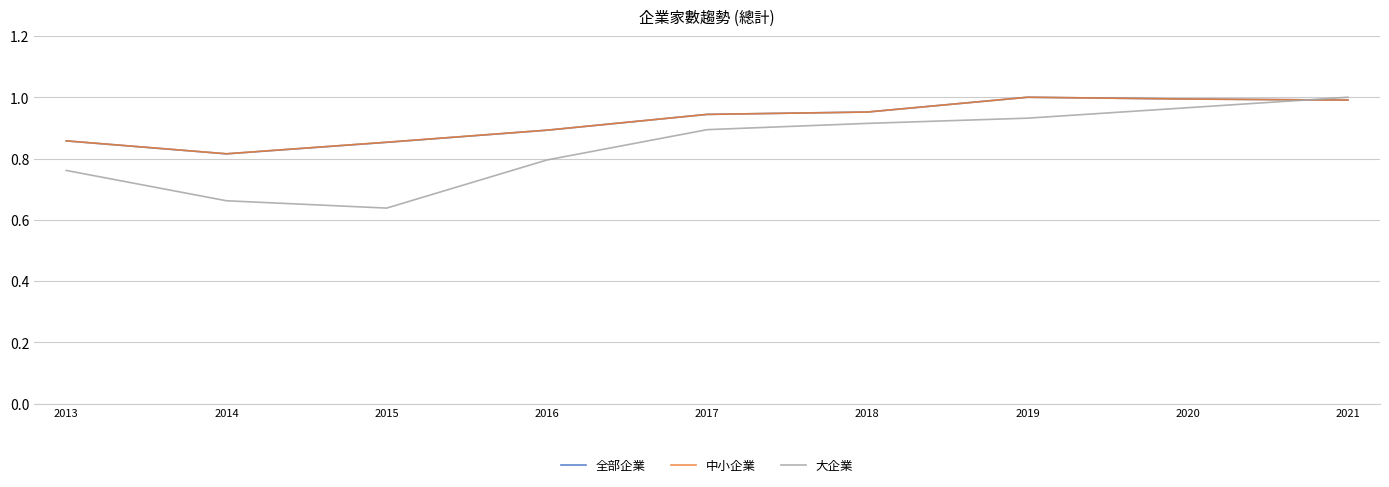

Which series changed the most between 2013 and 2014?

大企業